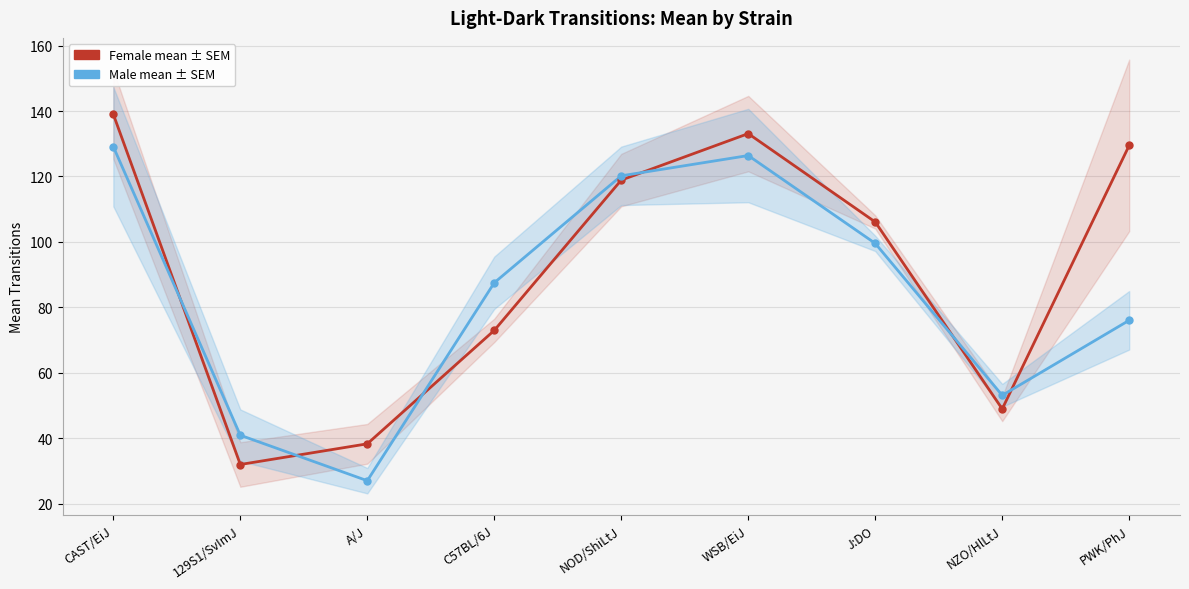

Where is the first local minimum for Male mean?

A/J